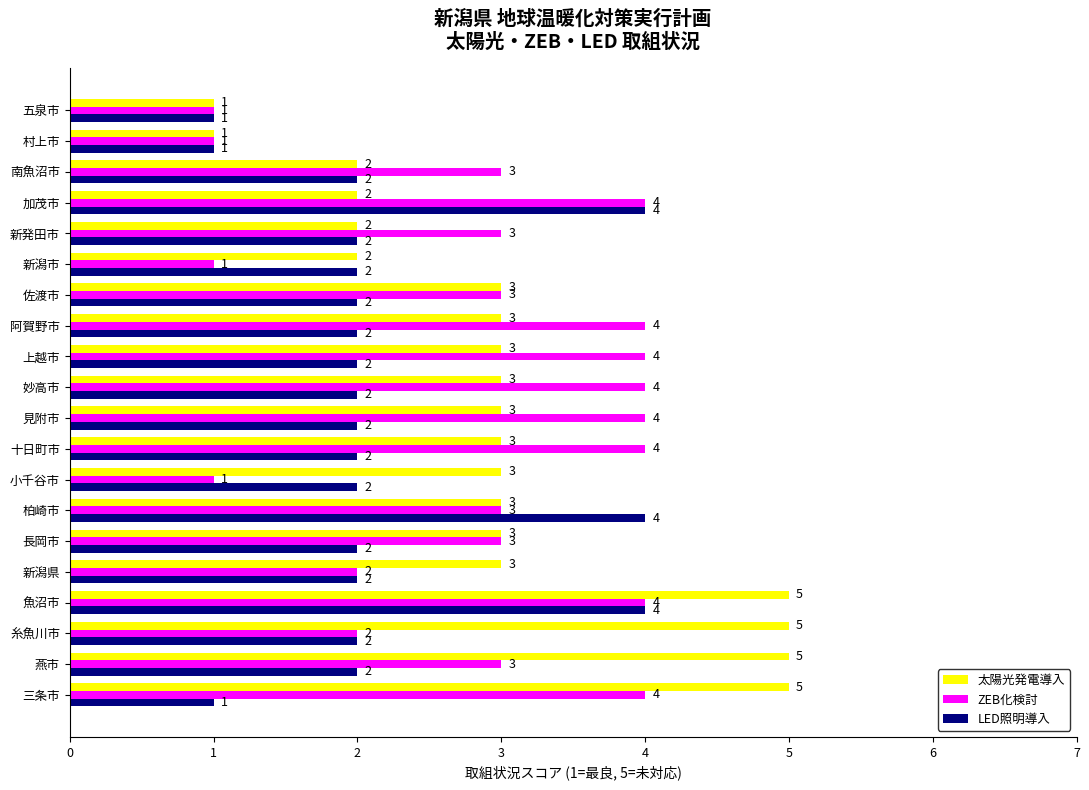

At which category is the sum across all series the highest?

魚沼市